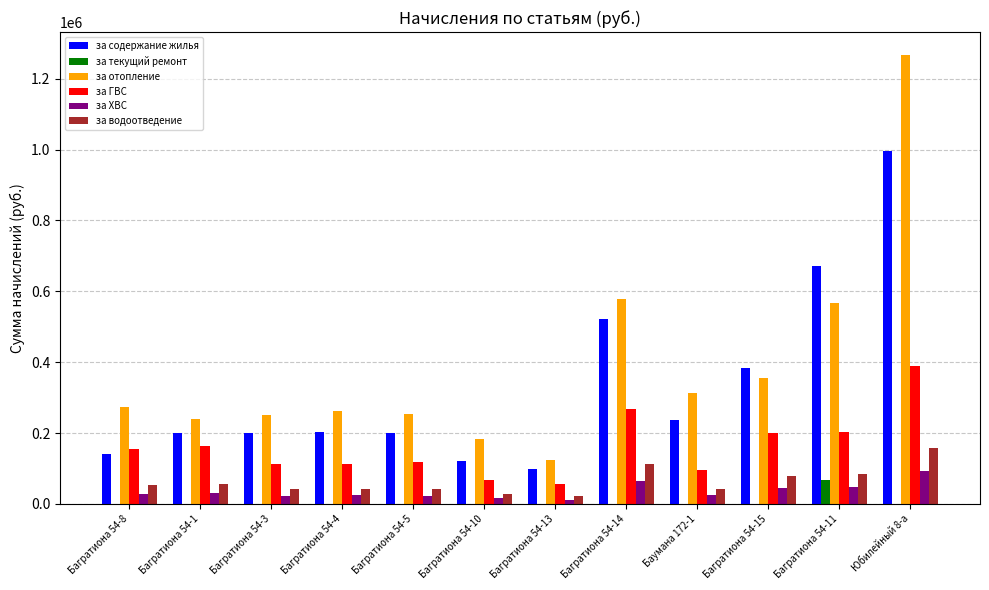

What is the sum of all за водоотведение values?

761535.5